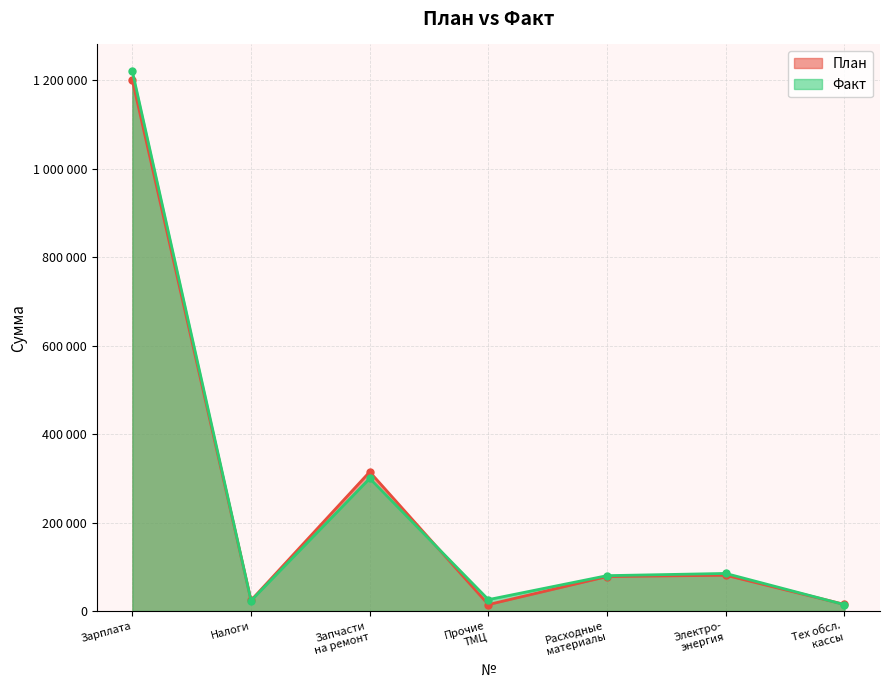

What is the value of the Факт point at the 6th from the left?

85000